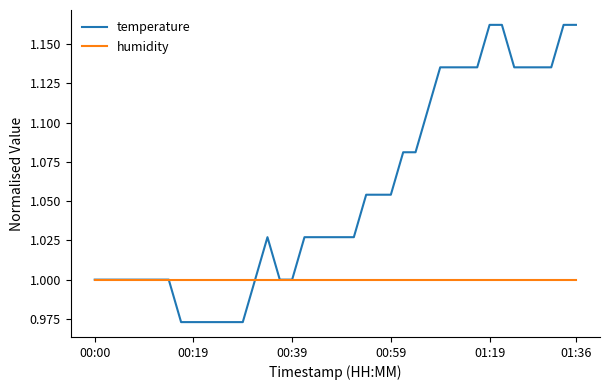

Count the temperature values in the range 1 to 2.

34